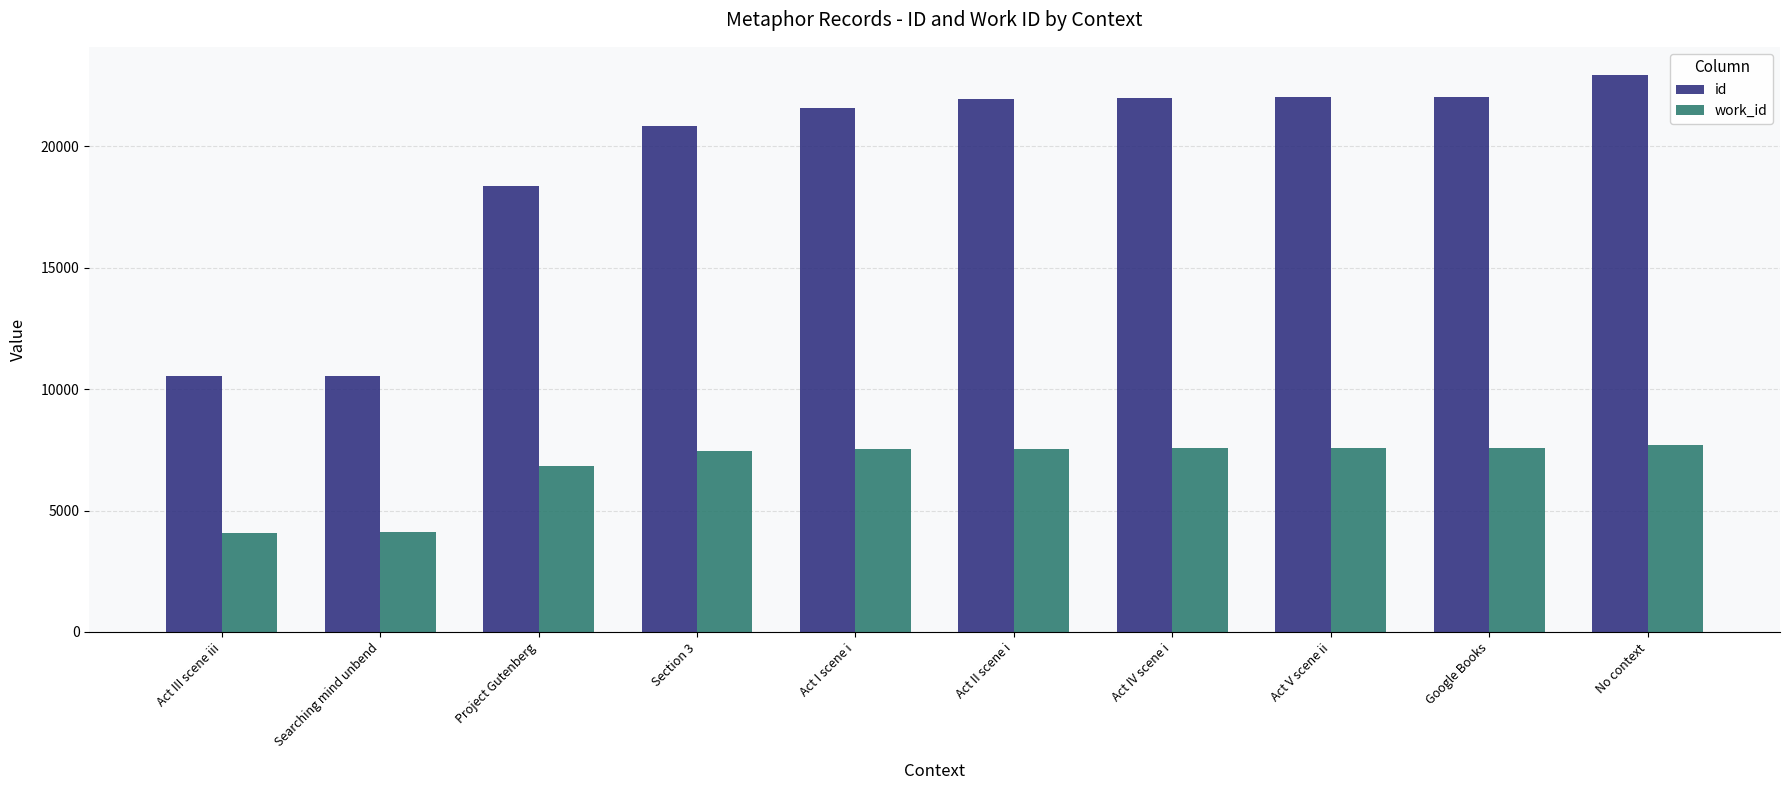

What are all the series names shown in the legend?

id, work_id